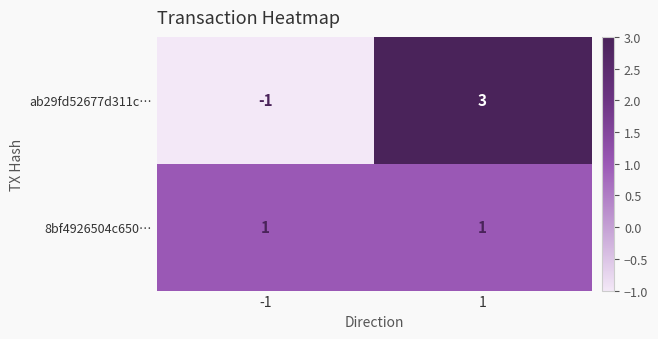

The value of 8bf4926504c650… at -1 is 1. True or false?

True